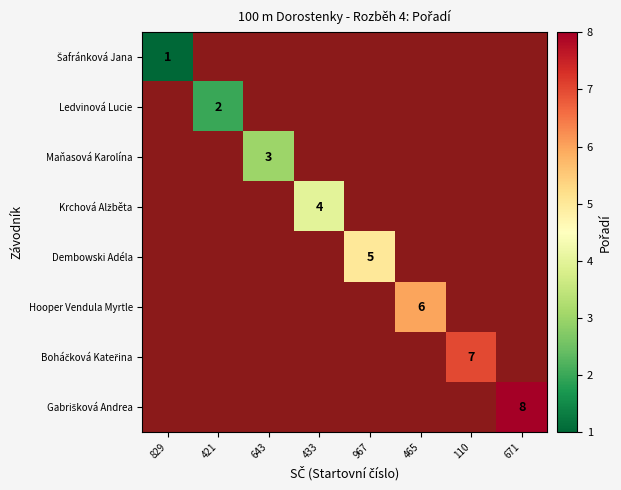

How many distinct data groups are displayed?

8